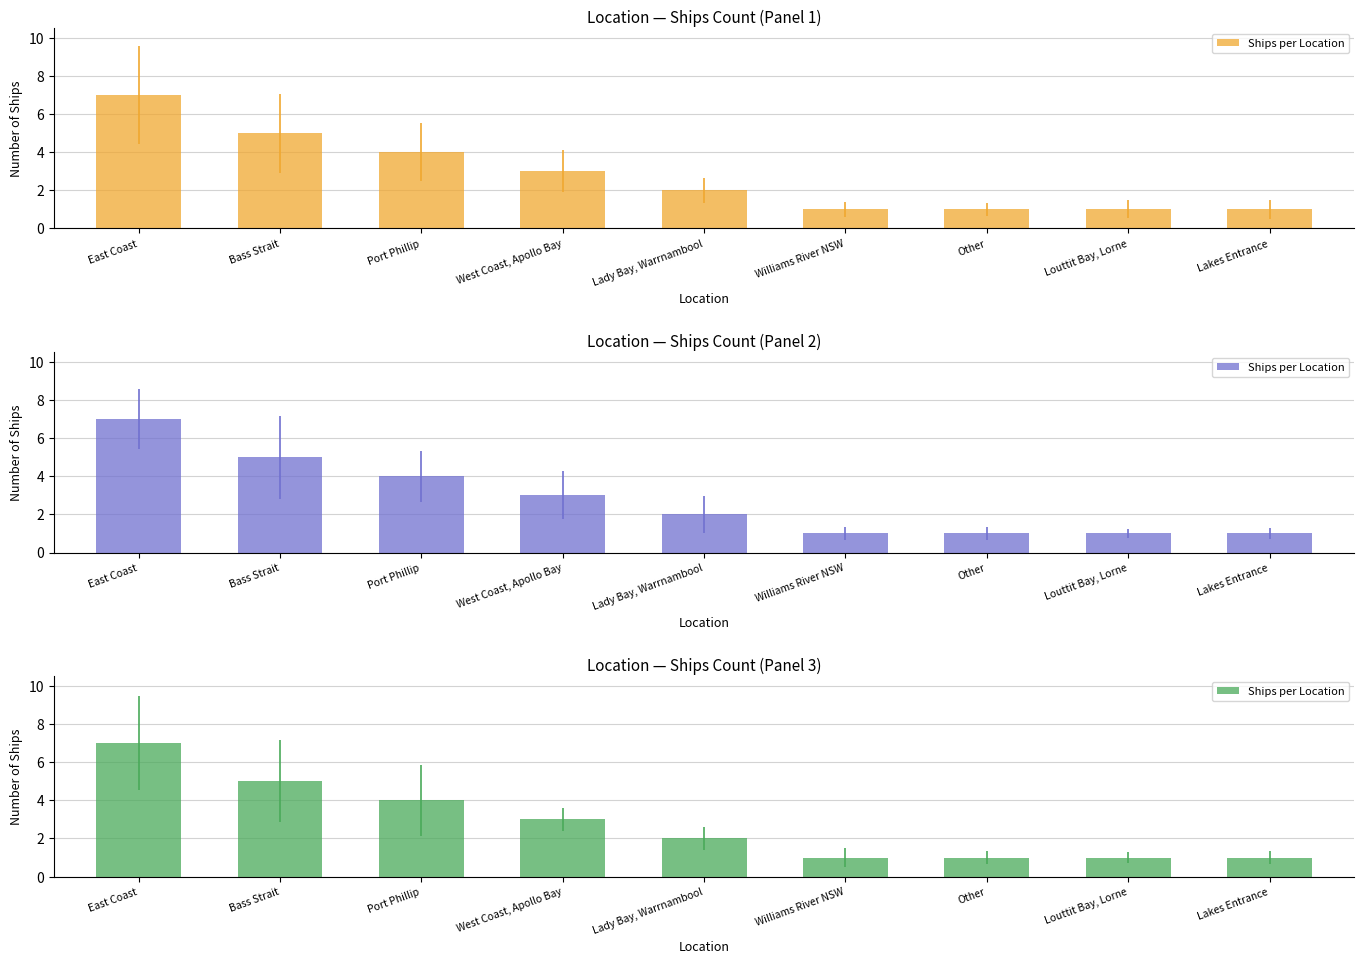

Rank the categories by value from highest to lowest.

East Coast, Bass Strait, Port Phillip, West Coast, Apollo Bay, Lady Bay, Warrnambool, Williams River NSW, Other, Louttit Bay, Lorne, Lakes Entrance